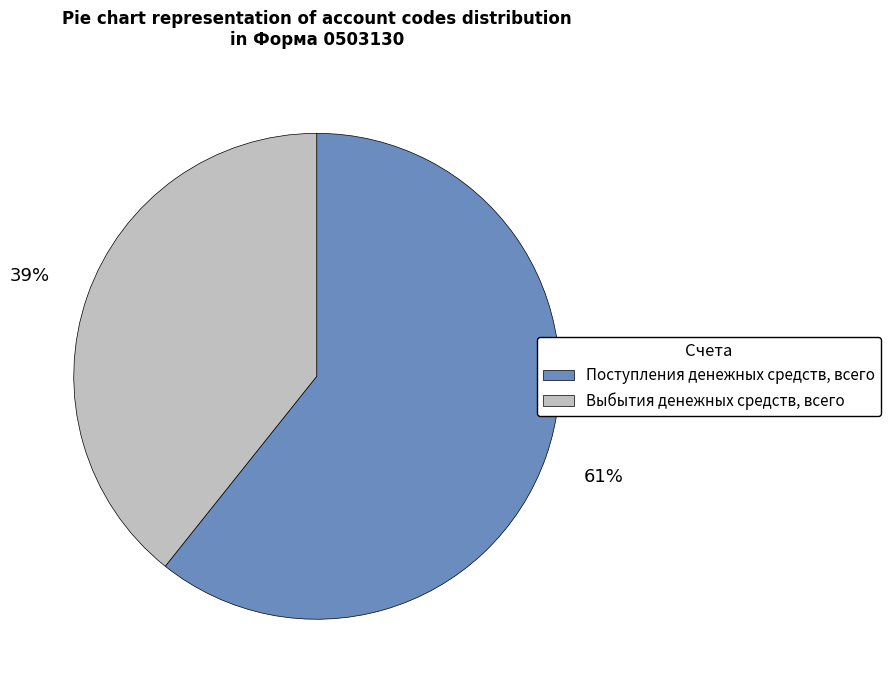

To the nearest percent, what is the combined percentage of Выбытия денежных средств, всего and Поступления денежных средств, всего?

100%